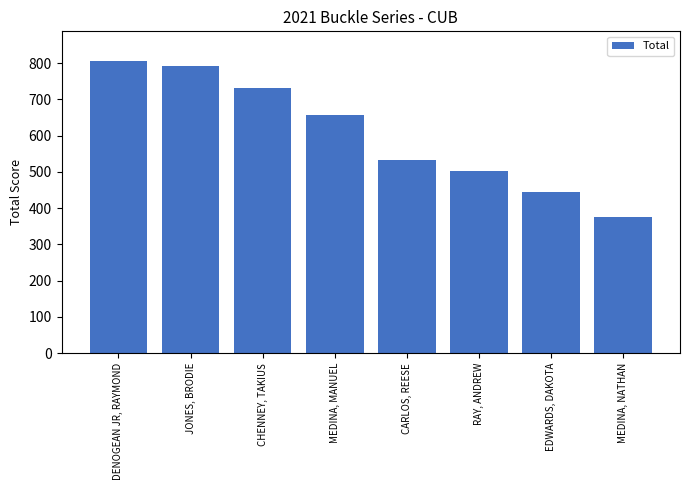

What is the label of the 5th bar from the left?

CARLOS, REESE